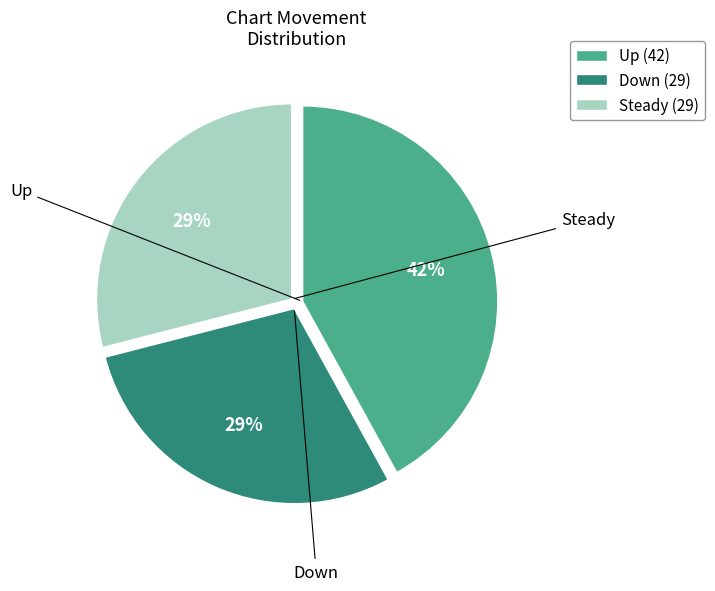

What is the largest slice in the pie chart?

Up (42)